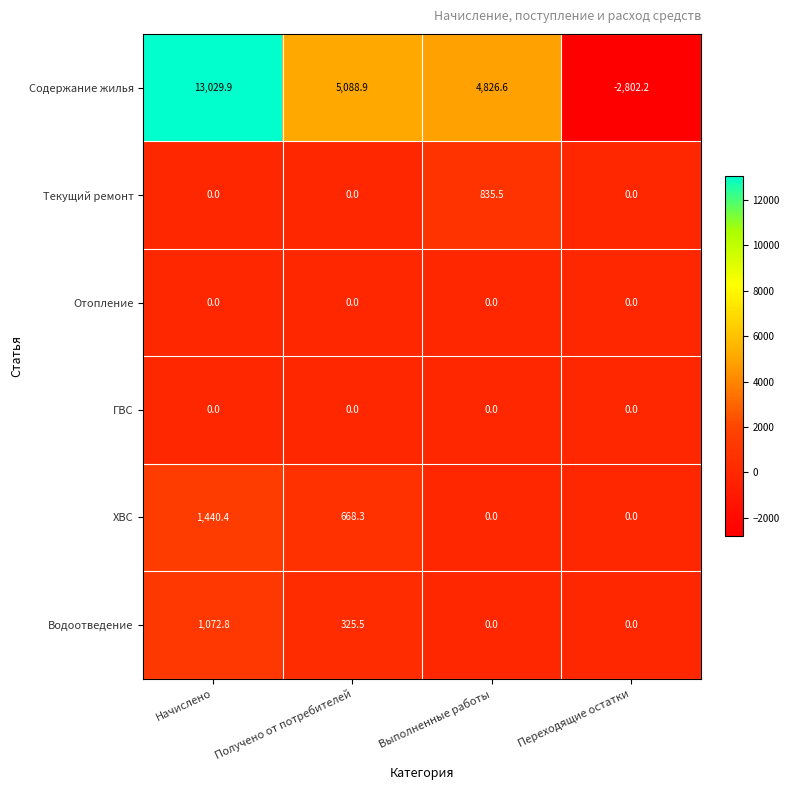

True or false: Отопление has a value of 0.0 at Выполненные работы.

True